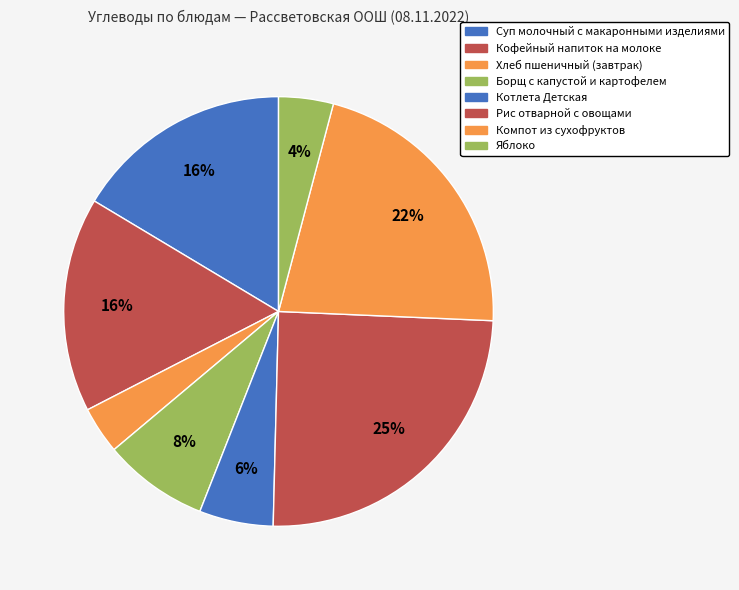

Is there a majority slice in this chart?

No